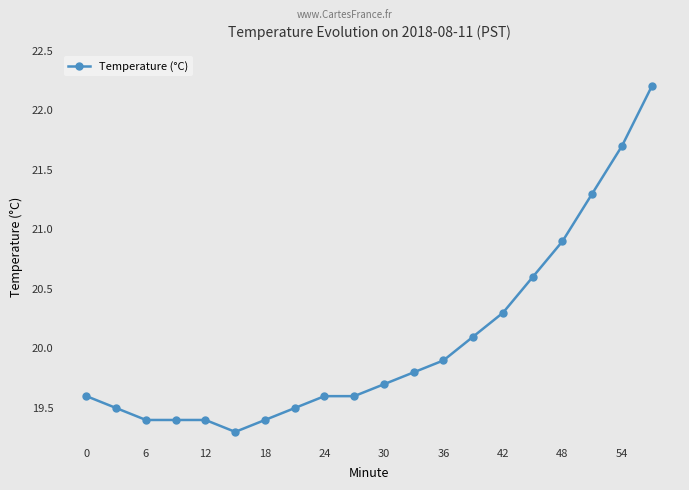

Is this an area chart (filled region under the line)?

No